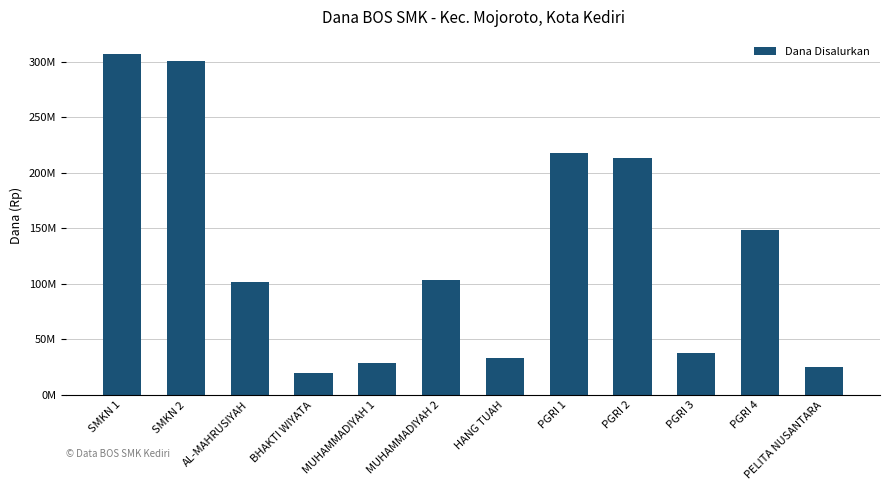

What is the difference between the values at SMKN 2 and MUHAMMADIYAH 1?

271800000